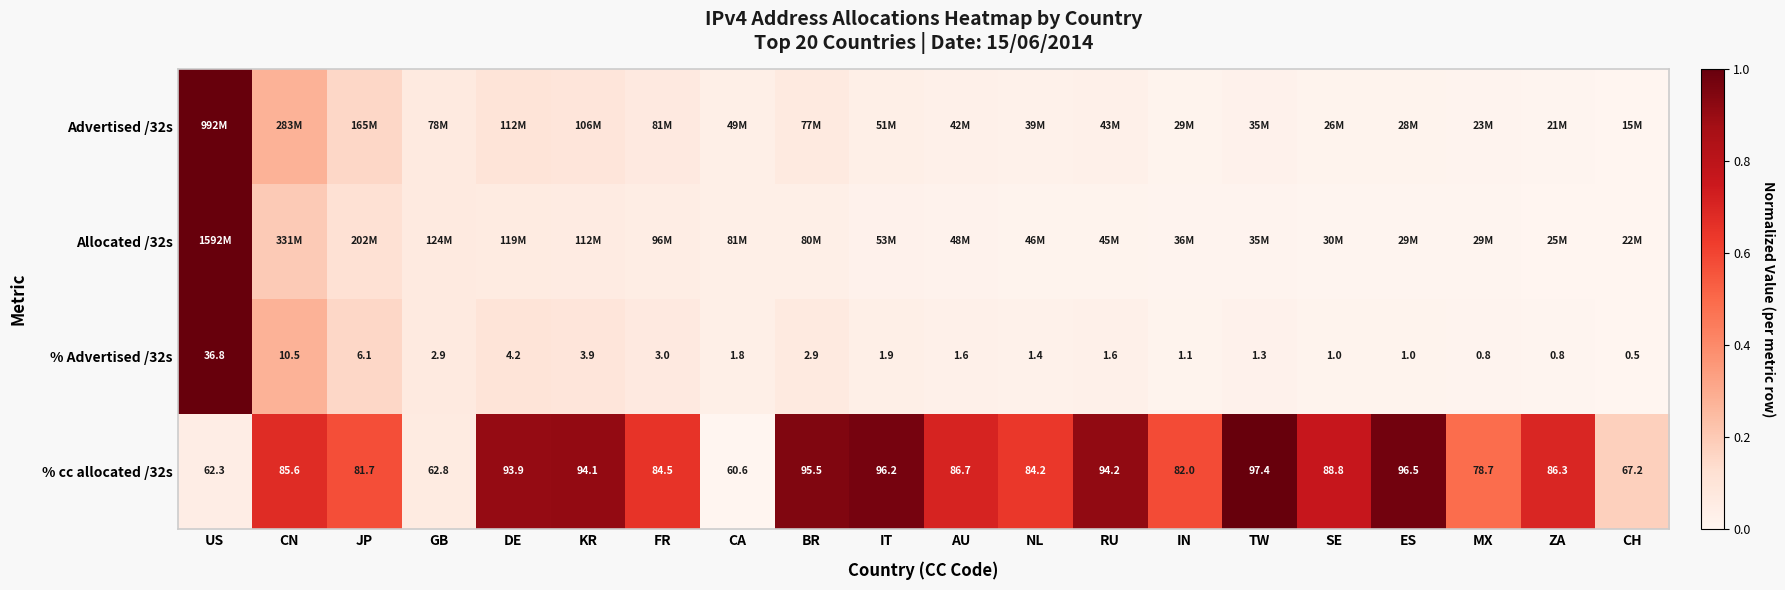

At which label does % cc allocated /32s first exceed 86?

DE